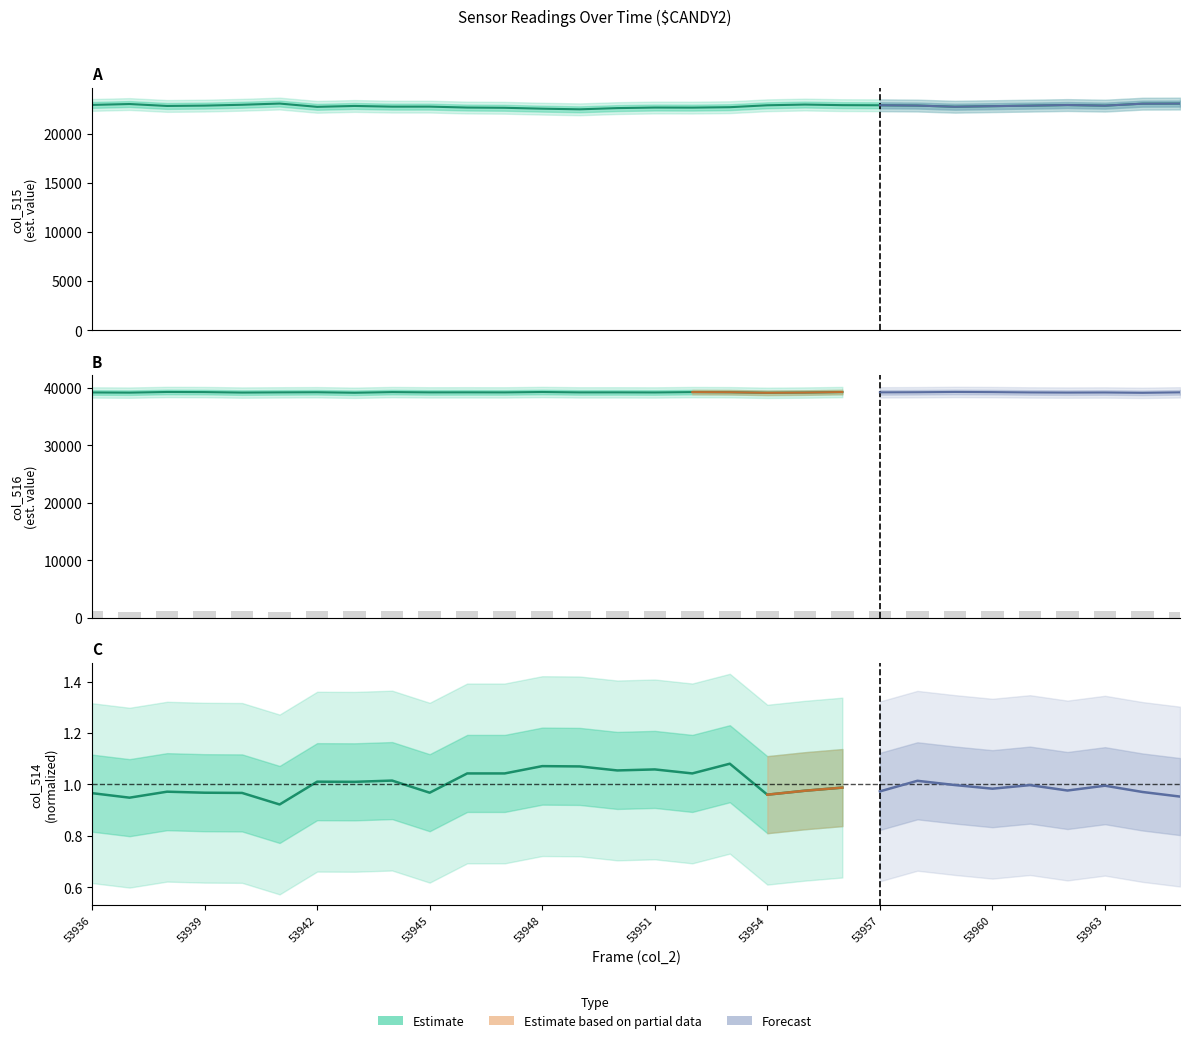

What is the value of the col_515 bar at the 9th from the left?

22735.0